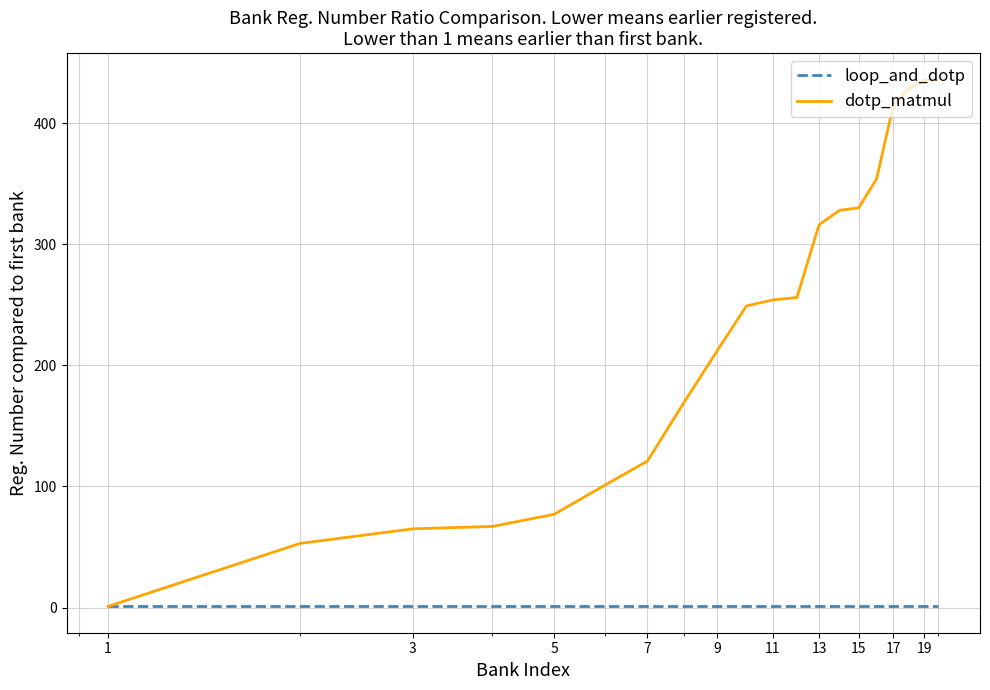

Rank the series by their maximum value, from highest to lowest.

dotp_matmul, loop_and_dotp